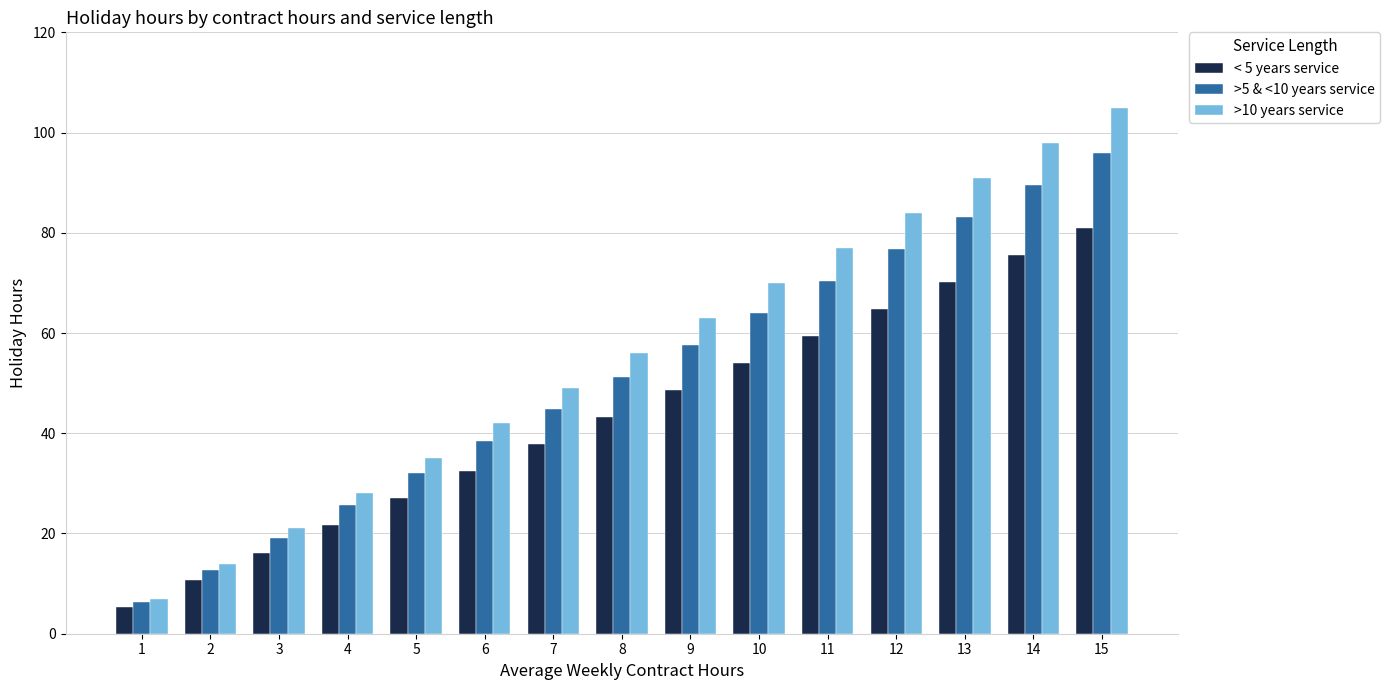

Rank the categories by >10 years service value from lowest to highest.

1, 2, 3, 4, 5, 6, 7, 8, 9, 10, 11, 12, 13, 14, 15